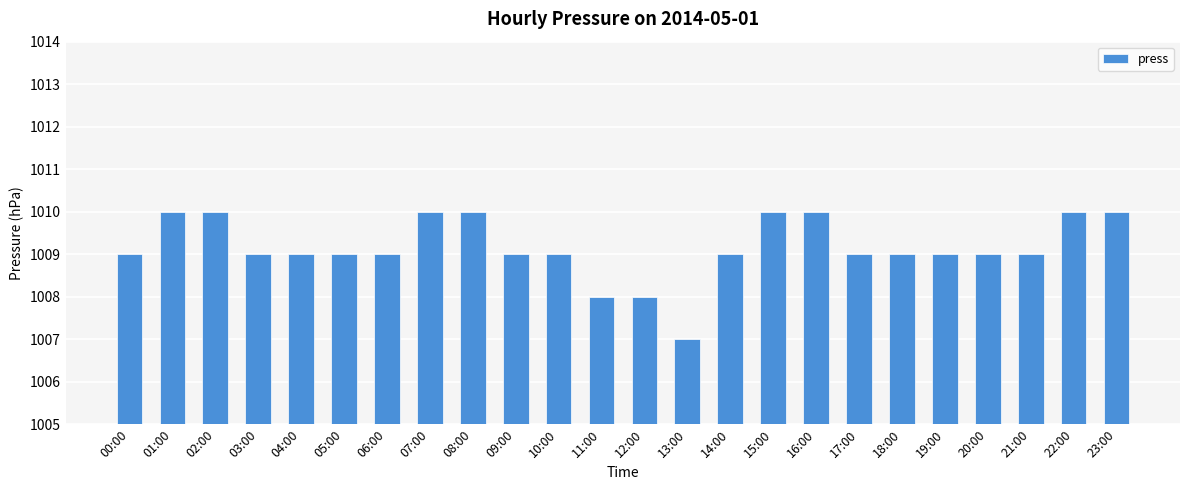

How many categories are shown in the chart?

24